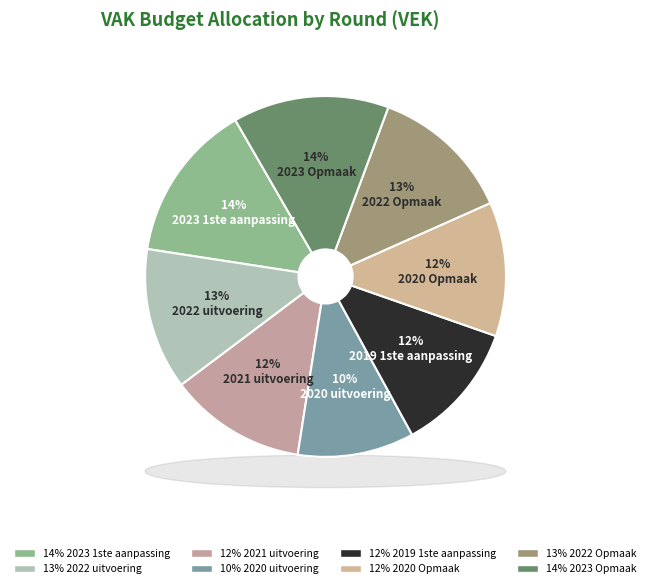

To the nearest percent, what percentage of the pie is 2021 uitvoering?

12%